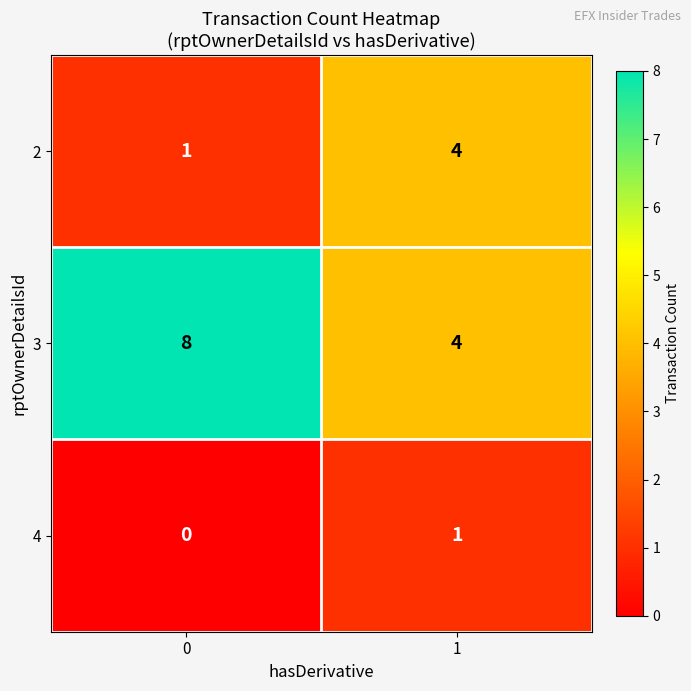

List the series in order of their overall mean, lowest first.

4, 2, 3